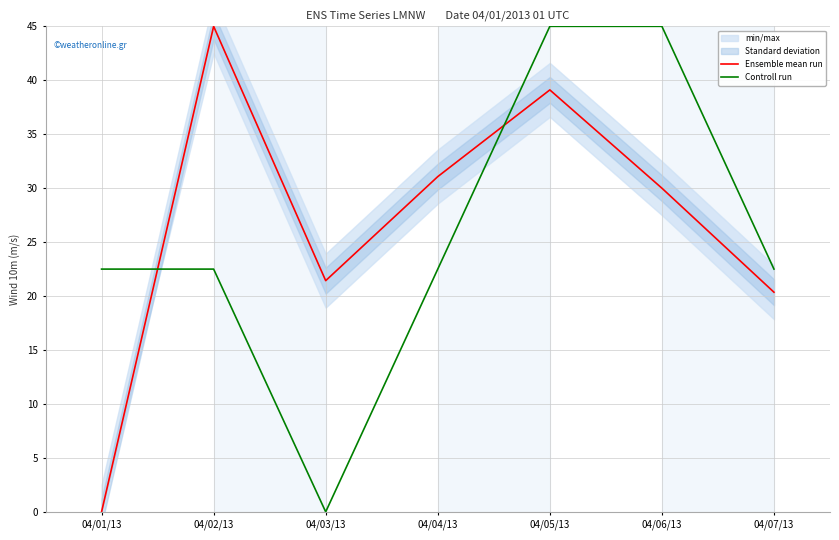

What are all the series names shown in the legend?

Ensemble mean run, Controll run